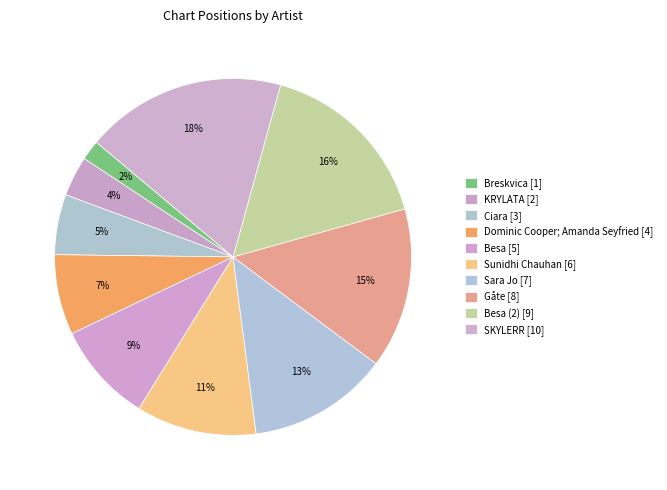

Count the number of slices in the pie.

10